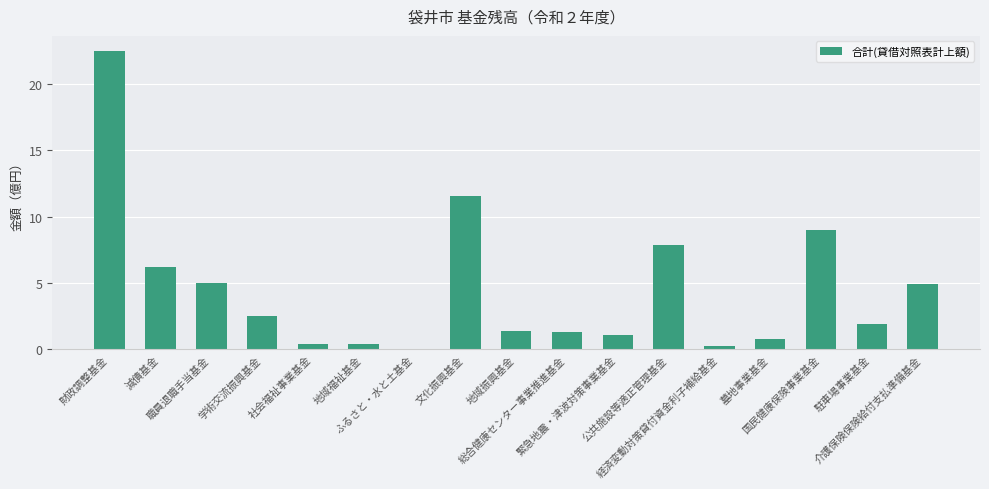

What is the approximate value at 文化振興基金?

11.6